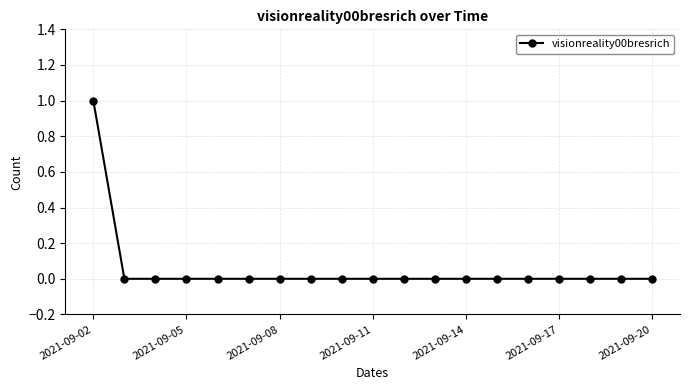

Count the number of categories in the chart.

19